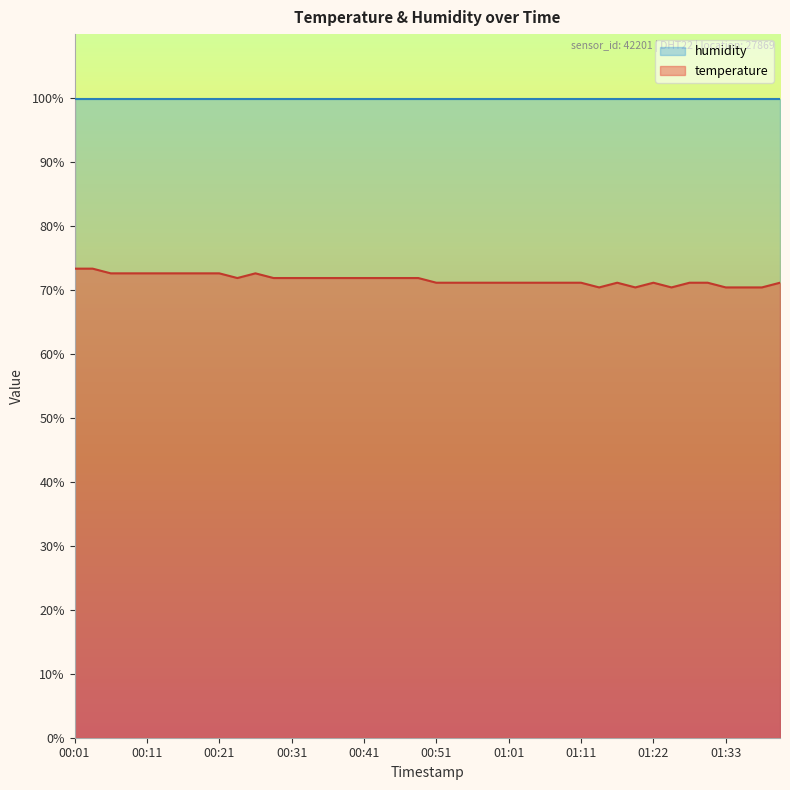

How many data points does each series have?

40